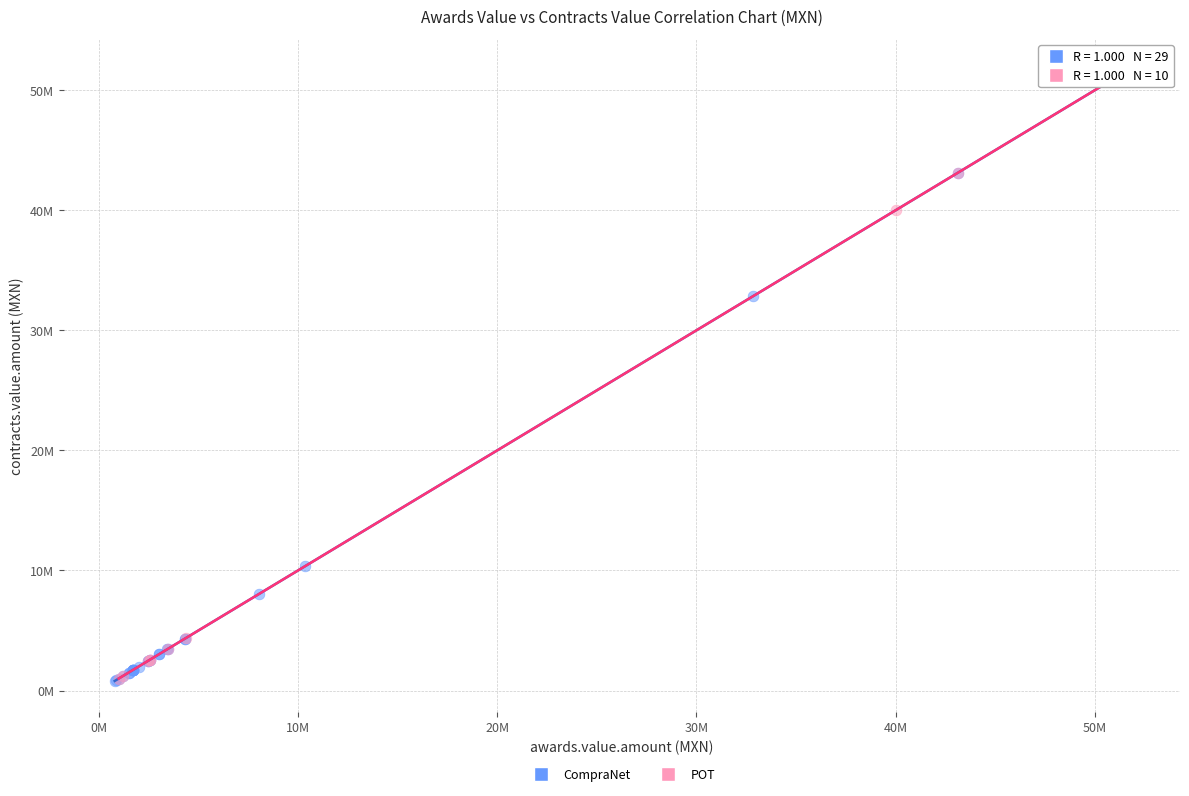

What are all the series names shown in the legend?

CompraNet, POT